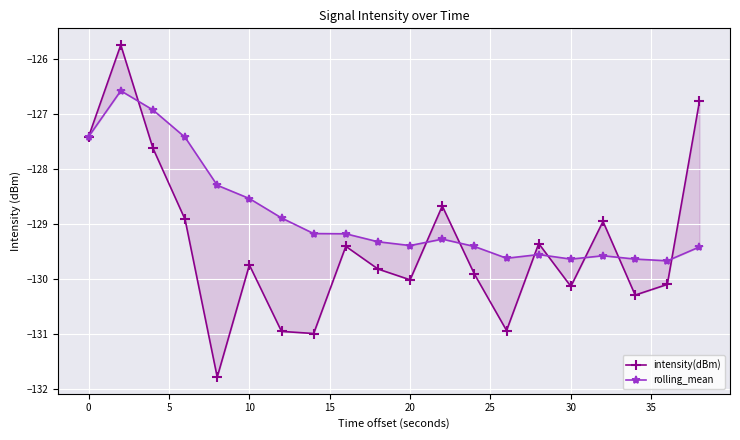

How many categories are shown in the chart?

20